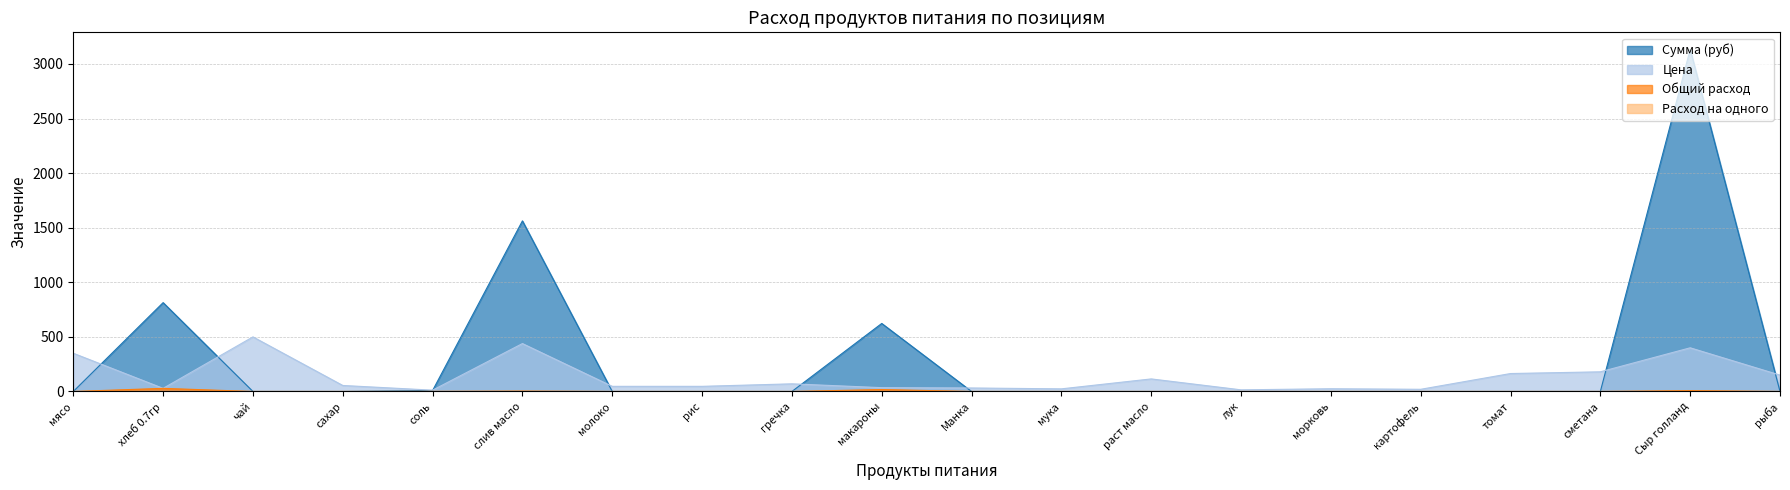

Does the chart display data point markers on the line(s)?

No